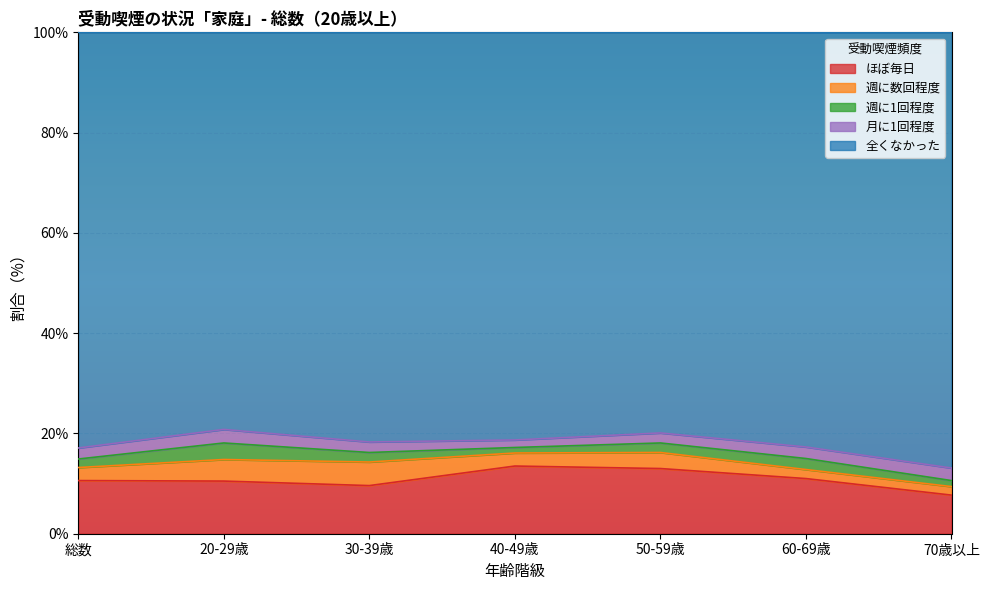

What is the value of the 月に1回程度 point at the 5th from the left?

2.0